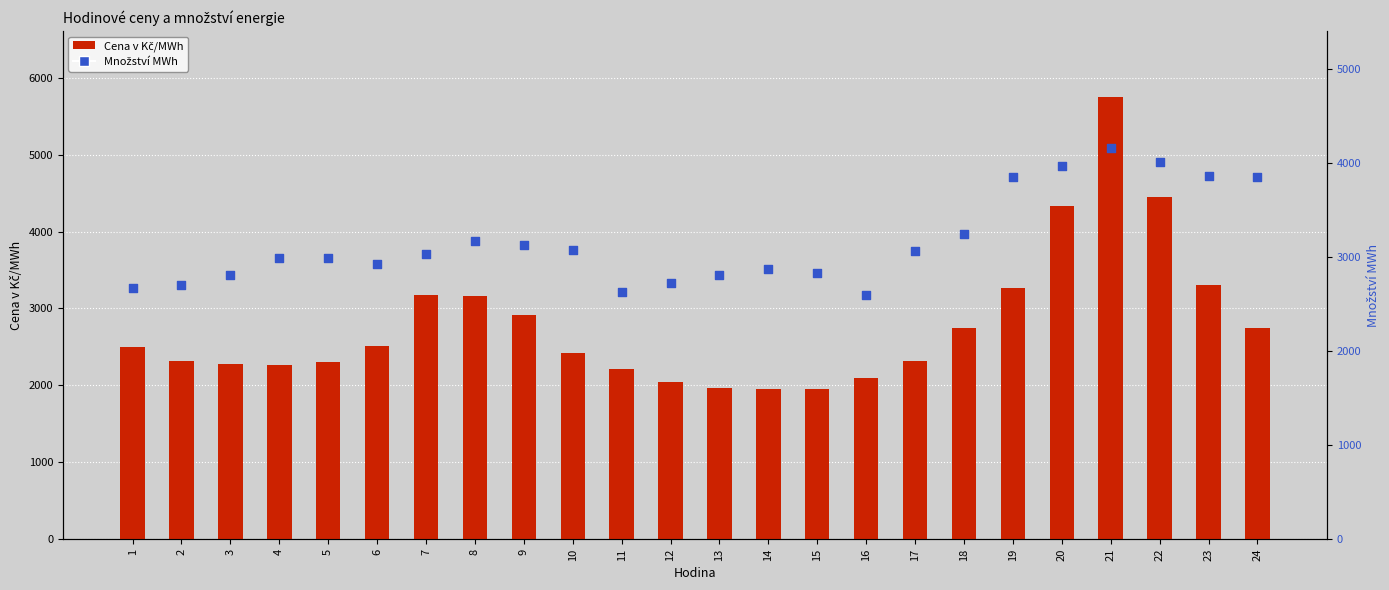

At how many categories does at least one series exceed 2705?

21